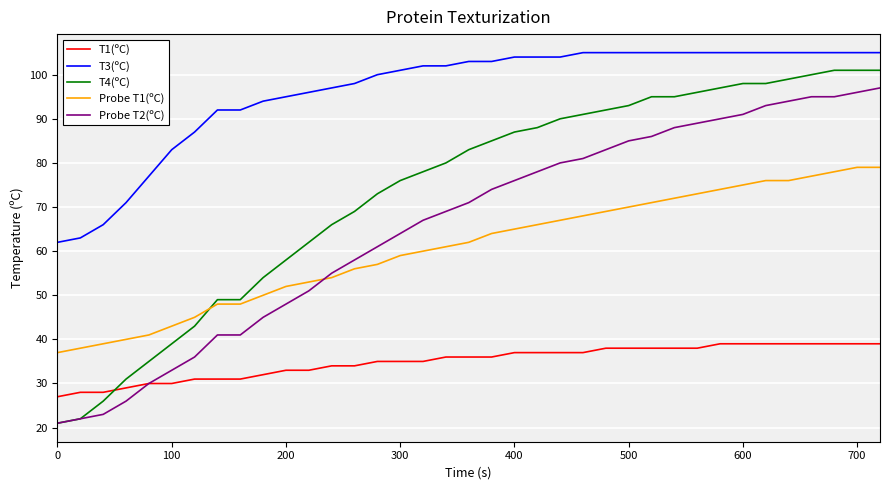

How many distinct data groups are displayed?

5